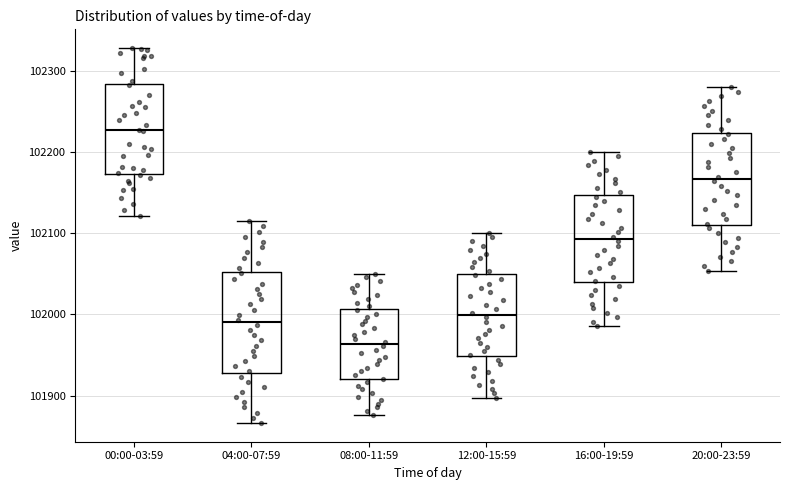

Reading left to right, transcribe this box plot: for each box, give where its median line is, the range the box spans, and where its two whiskers end, as read against the y-axis. The values are not printed on the chart, so give them approximately, as read against the axis.

00:00-03:59: median 102230, box 102170 to 102280, whiskers 102120 to 102330
04:00-07:59: median 101990, box 101930 to 102050, whiskers 101870 to 102120
08:00-11:59: median 101960, box 101920 to 102010, whiskers 101880 to 102050
12:00-15:59: median 102000, box 101950 to 102050, whiskers 101900 to 102100
16:00-19:59: median 102090, box 102040 to 102150, whiskers 101990 to 102200
20:00-23:59: median 102170, box 102110 to 102220, whiskers 102050 to 102280